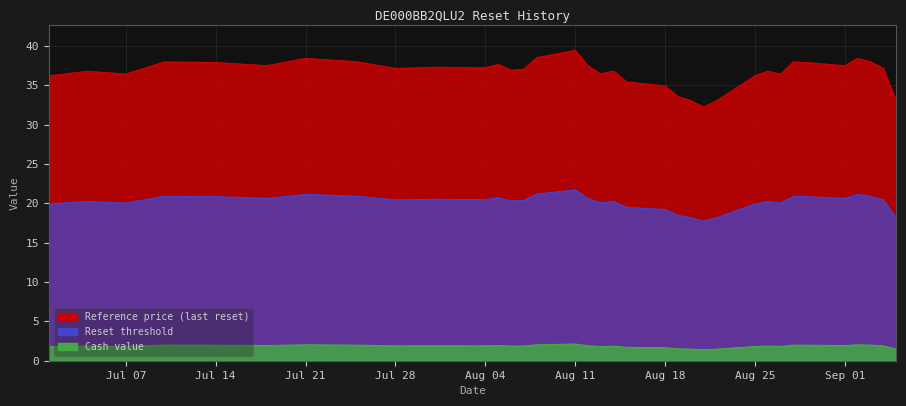

Which series has the largest total across all categories?

Reference price (last reset)